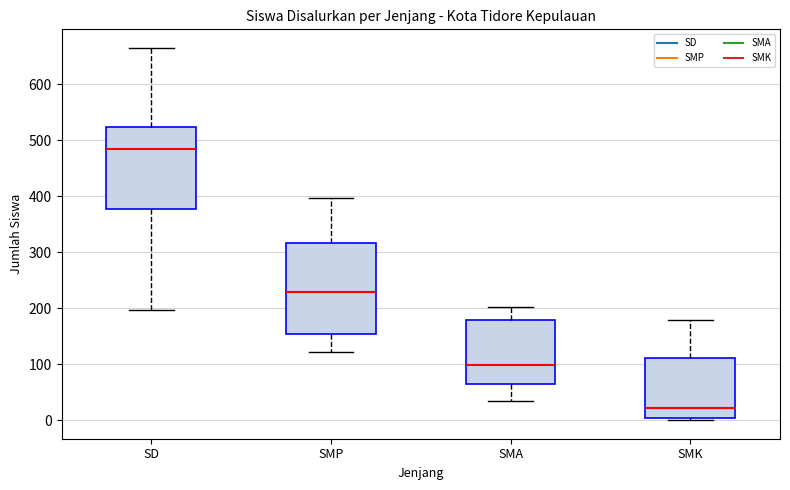

Which box's median line is the highest?

SD